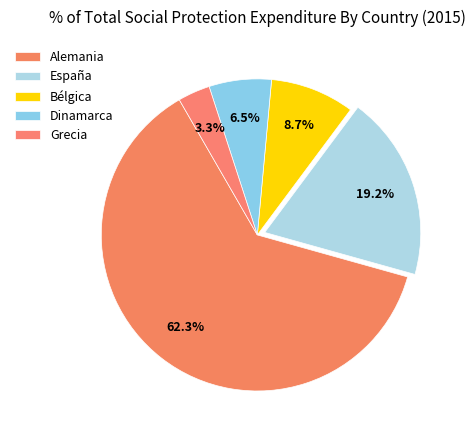

Is it true that Dinamarca is 6% of the pie?

True